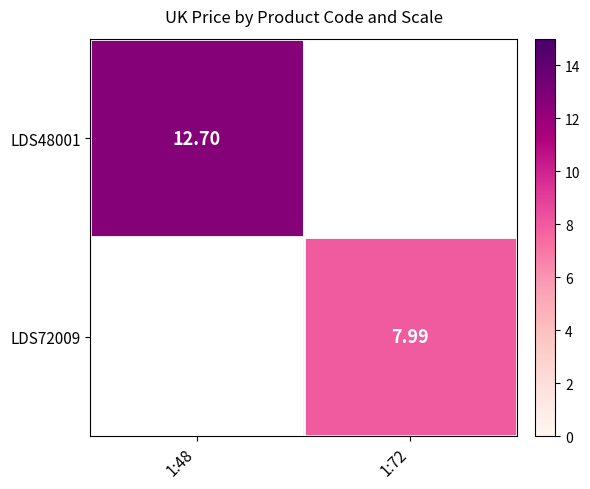

Is the value of LDS48001 at 1:48 greater than the value of LDS72009 at 1:72?

Yes